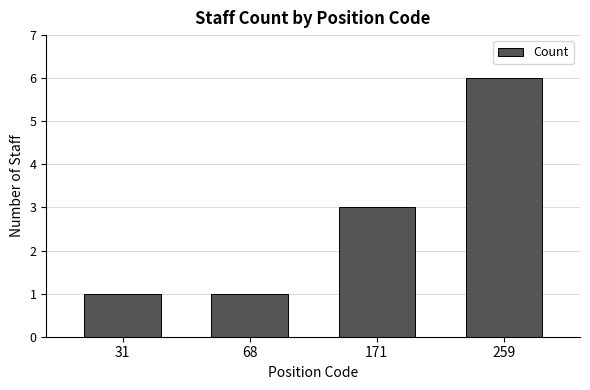

Count the number of data series in this chart.

1